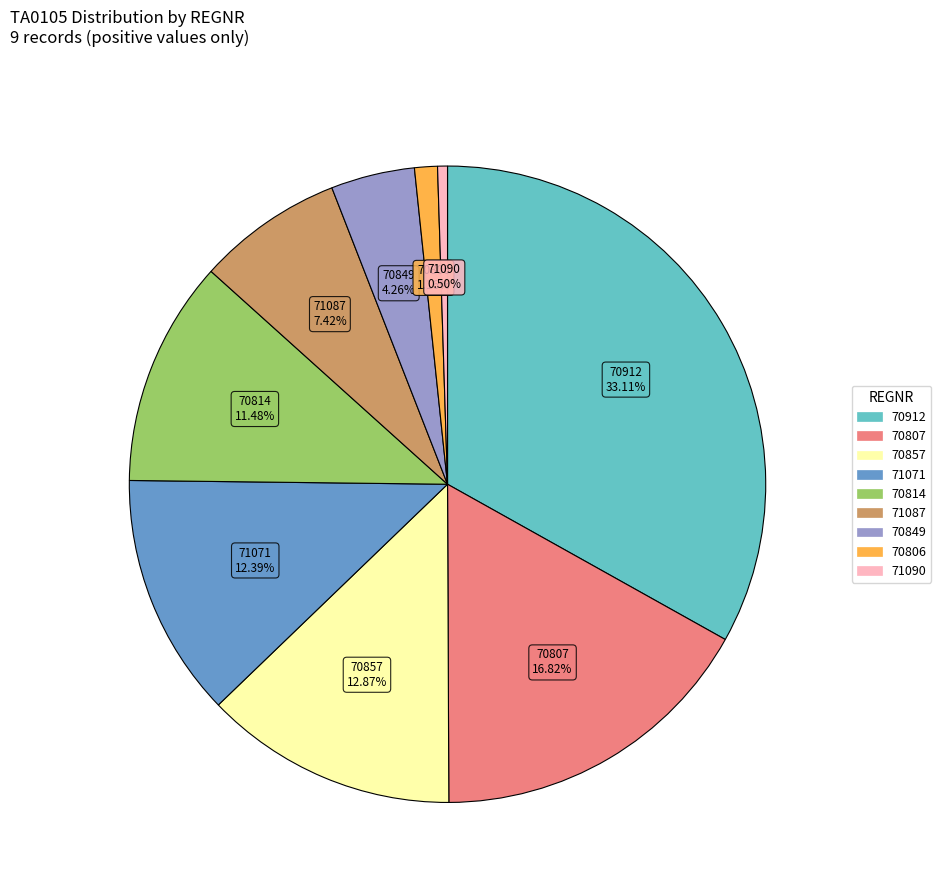

Is there any slice that represents more than half of the pie?

No